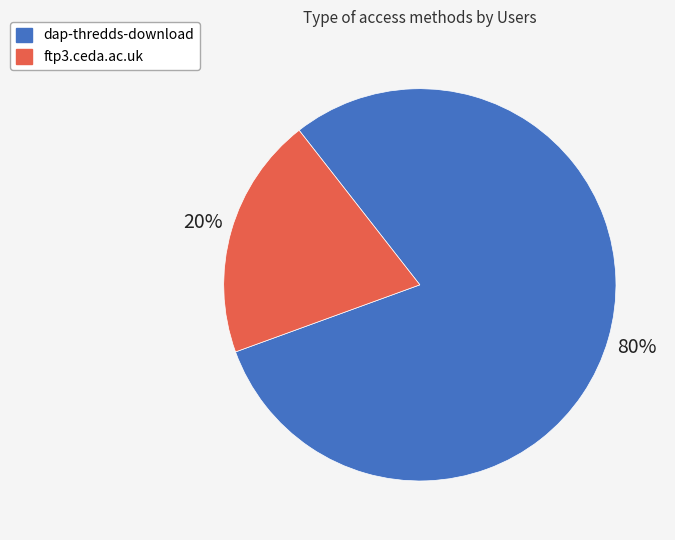

How many slices are in this pie chart?

2